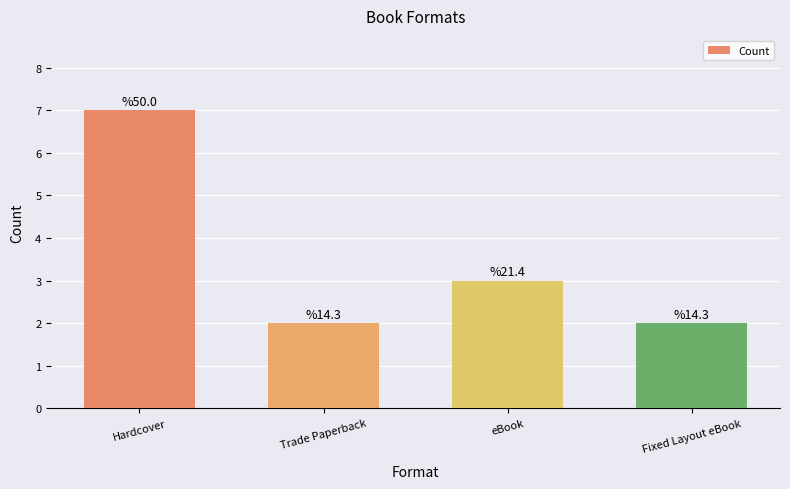

How many bars are there in total?

4